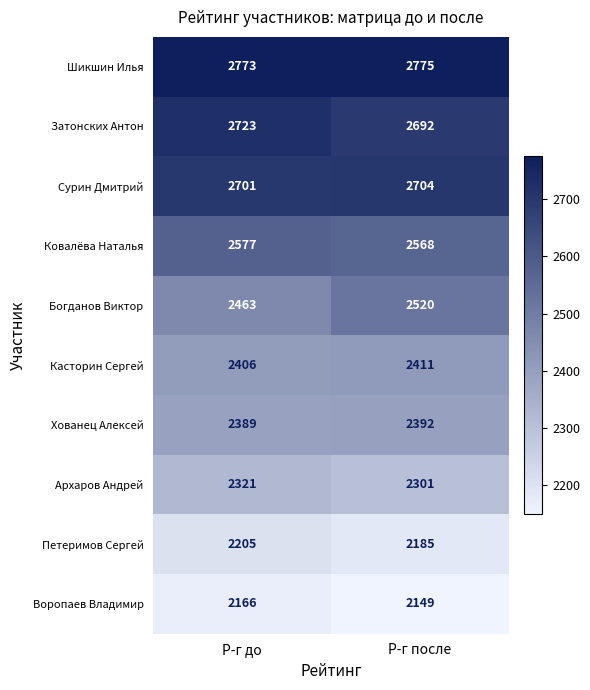

Reading right to left, transcribe all the data shown in this chart.

Шикшин Илья: 2775	2773
Затонских Антон: 2692	2723
Сурин Дмитрий: 2704	2701
Ковалёва Наталья: 2568	2577
Богданов Виктор: 2520	2463
Касторин Сергей: 2411	2406
Хованец Алексей: 2392	2389
Архаров Андрей: 2301	2321
Петеримов Сергей: 2185	2205
Воропаев Владимир: 2149	2166